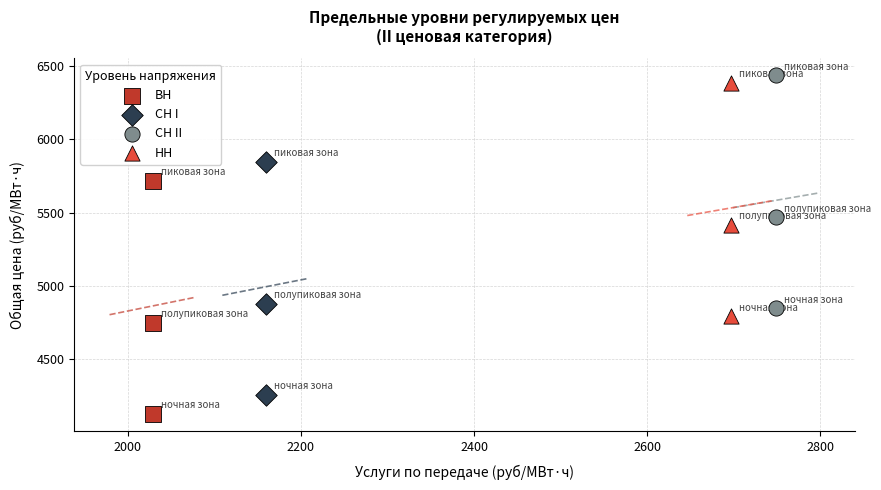

Which series contains the highest Y value?

СН II